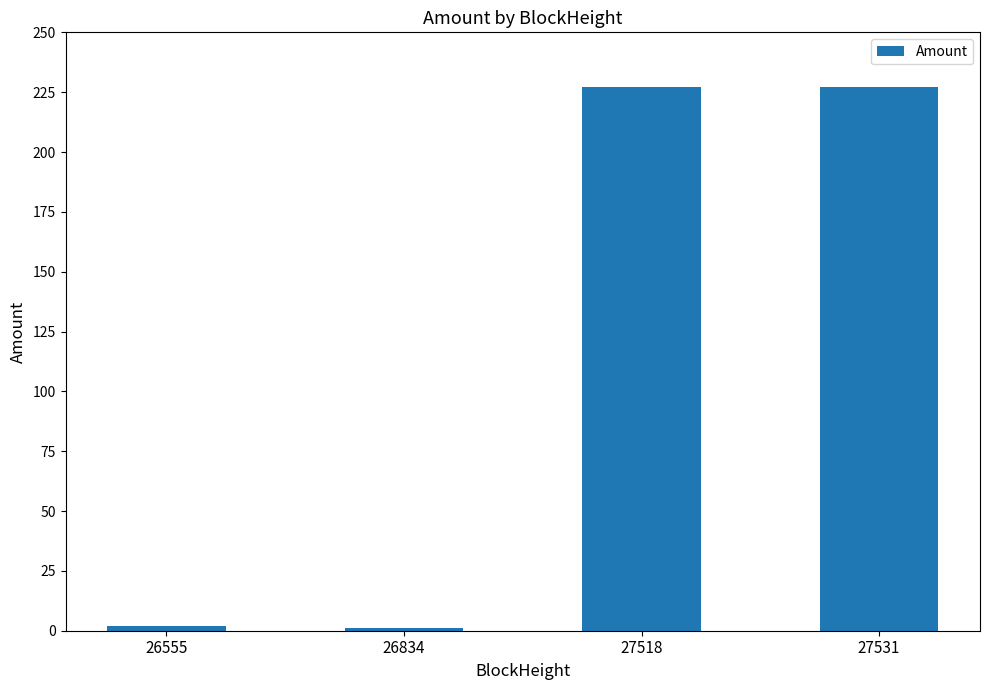

What is the difference between the maximum and minimum values?

226.2